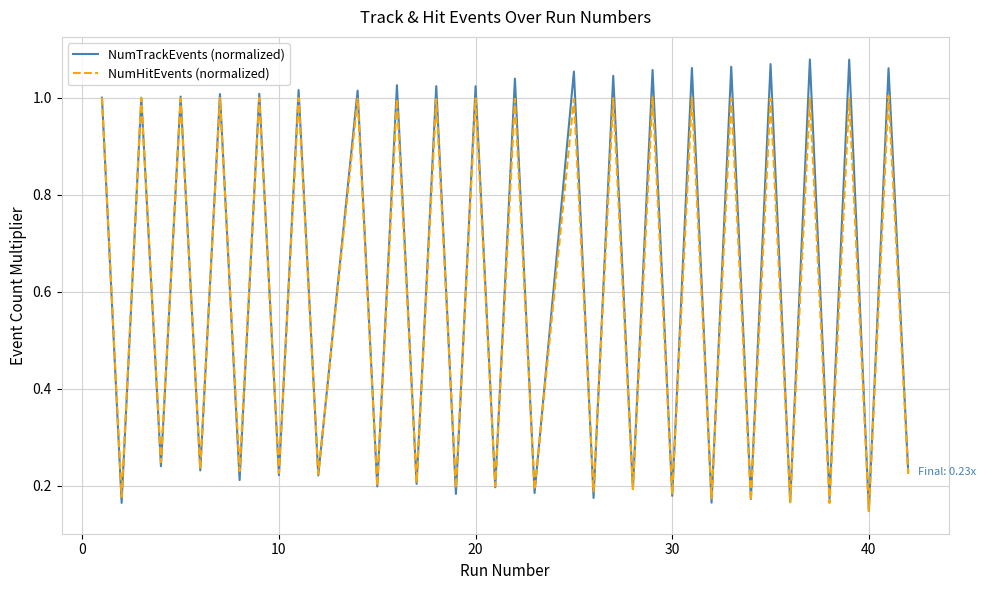

Which series has the widest spread of values?

NumTrackEvents (normalized)